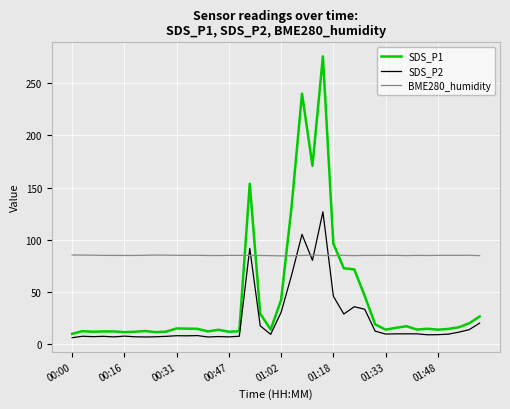

What is the minimum value for SDS_P2?

6.0